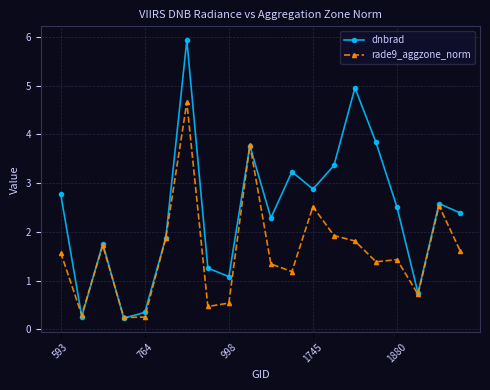

Which series has the largest total across all categories?

dnbrad